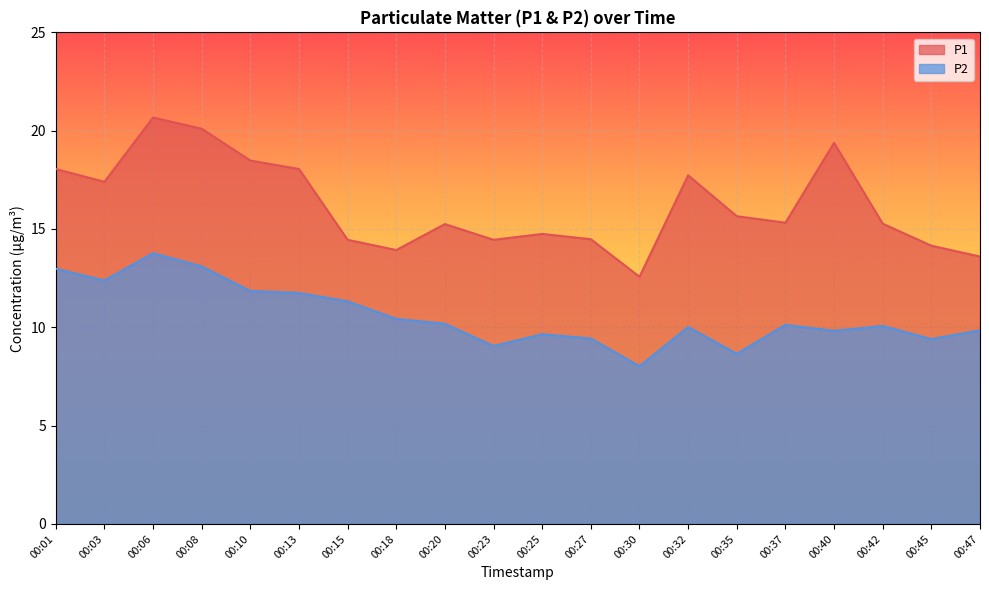

The value of P1 at 00:01 is 29.4. True or false?

False